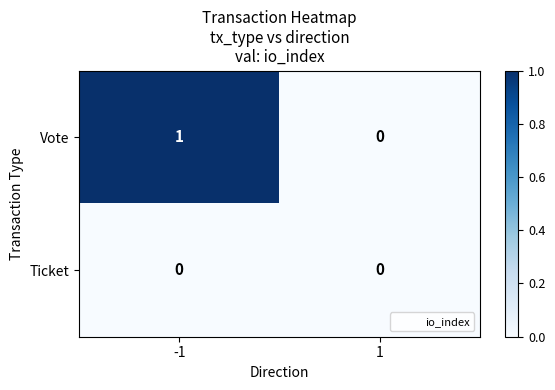

Is the value of Vote at -1 greater than the value of Ticket at -1?

Yes